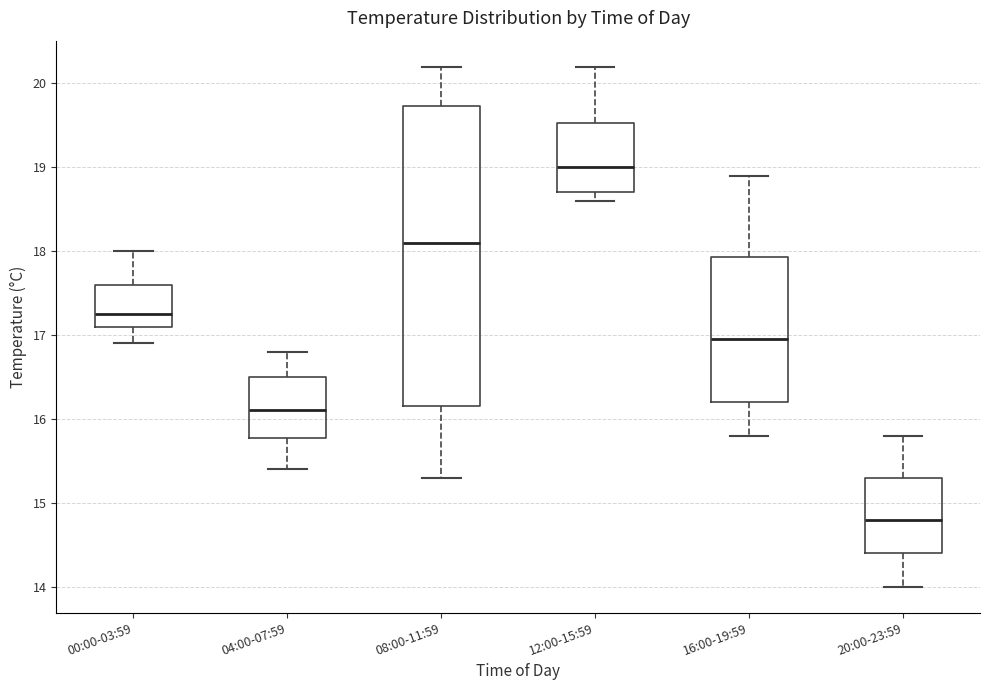

Reading left to right, transcribe this box plot: for each box, give where its median line is, the range the box spans, and where its two whiskers end, as read against the y-axis. The values are not printed on the chart, so give them approximately, as read against the axis.

00:00-03:59: median 17.3, box 17.1 to 17.6, whiskers 16.9 to 18.0
04:00-07:59: median 16.1, box 15.8 to 16.5, whiskers 15.4 to 16.8
08:00-11:59: median 18.1, box 16.2 to 19.7, whiskers 15.3 to 20.2
12:00-15:59: median 19.0, box 18.7 to 19.5, whiskers 18.6 to 20.2
16:00-19:59: median 17.0, box 16.2 to 17.9, whiskers 15.8 to 18.9
20:00-23:59: median 14.8, box 14.4 to 15.3, whiskers 14.0 to 15.8